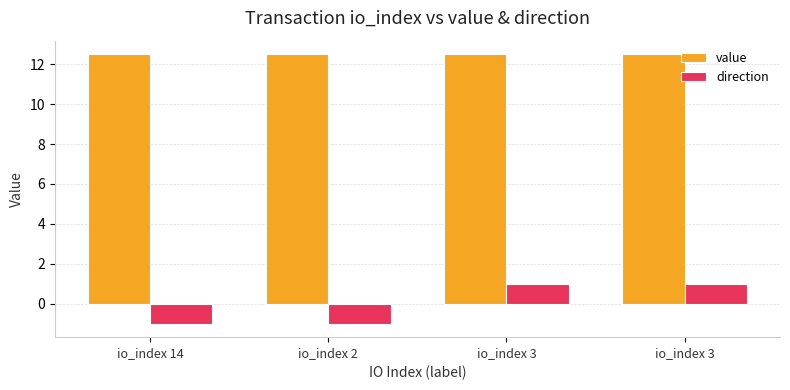

How many bars are there in total?

8